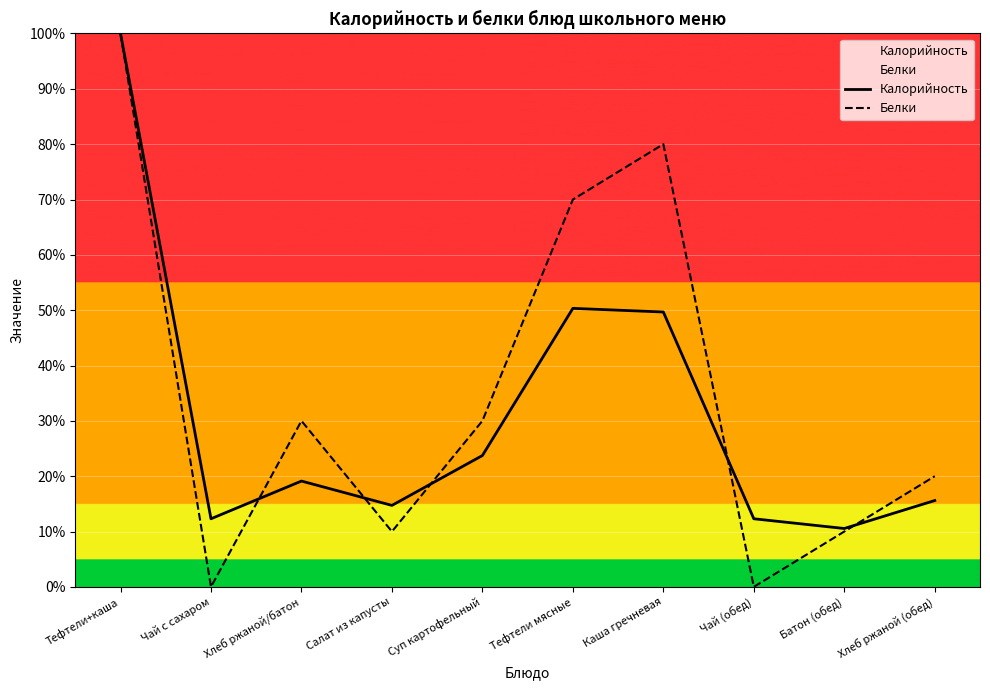

Does the chart display data point markers on the line(s)?

No